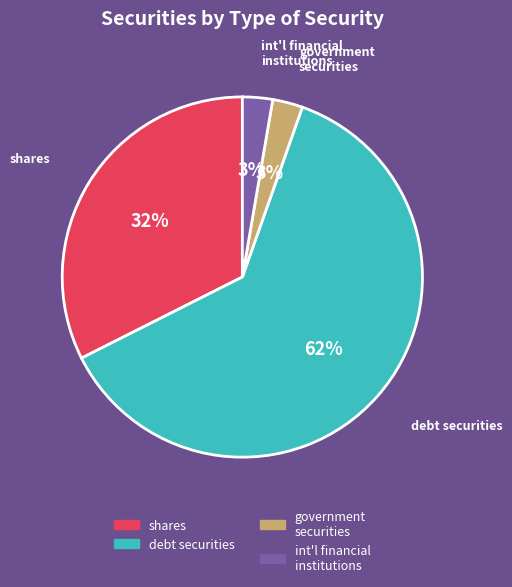

To the nearest percent, what portion does government securities represent?

3%